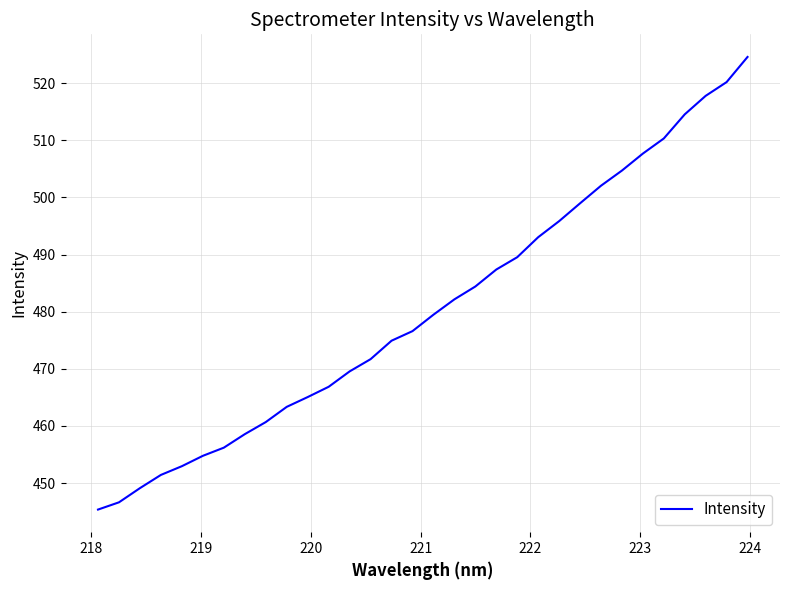

What is the greatest value displayed?

524.6